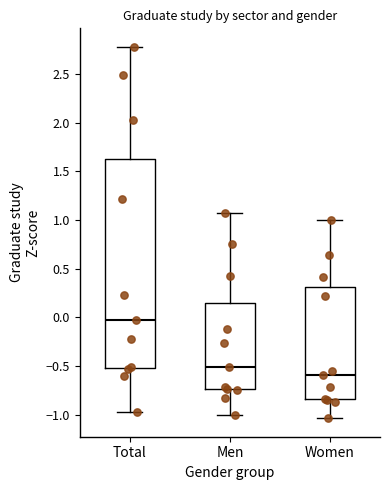

Which box's median line is the lowest?

Women